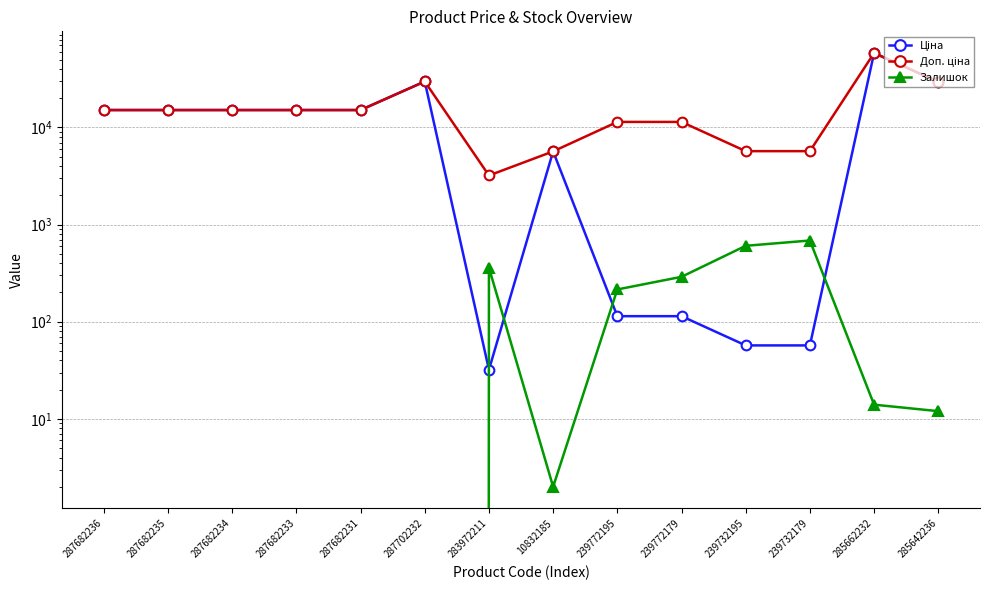

What position from the right is 287682231?

10